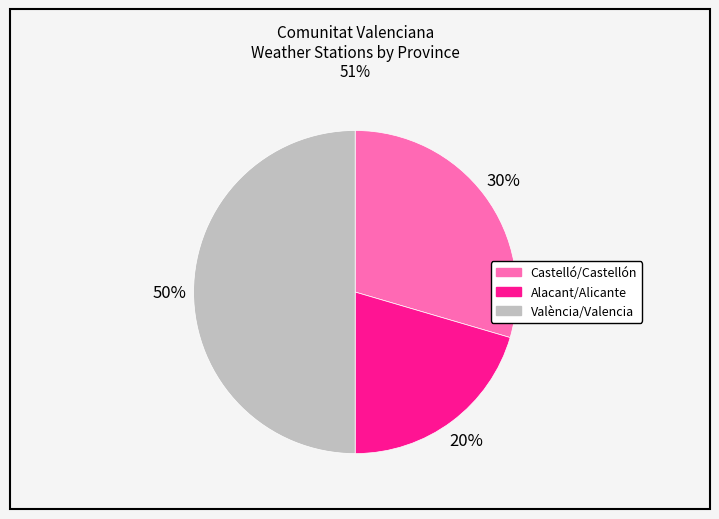

To the nearest percent, what portion does València/Valencia represent?

50%